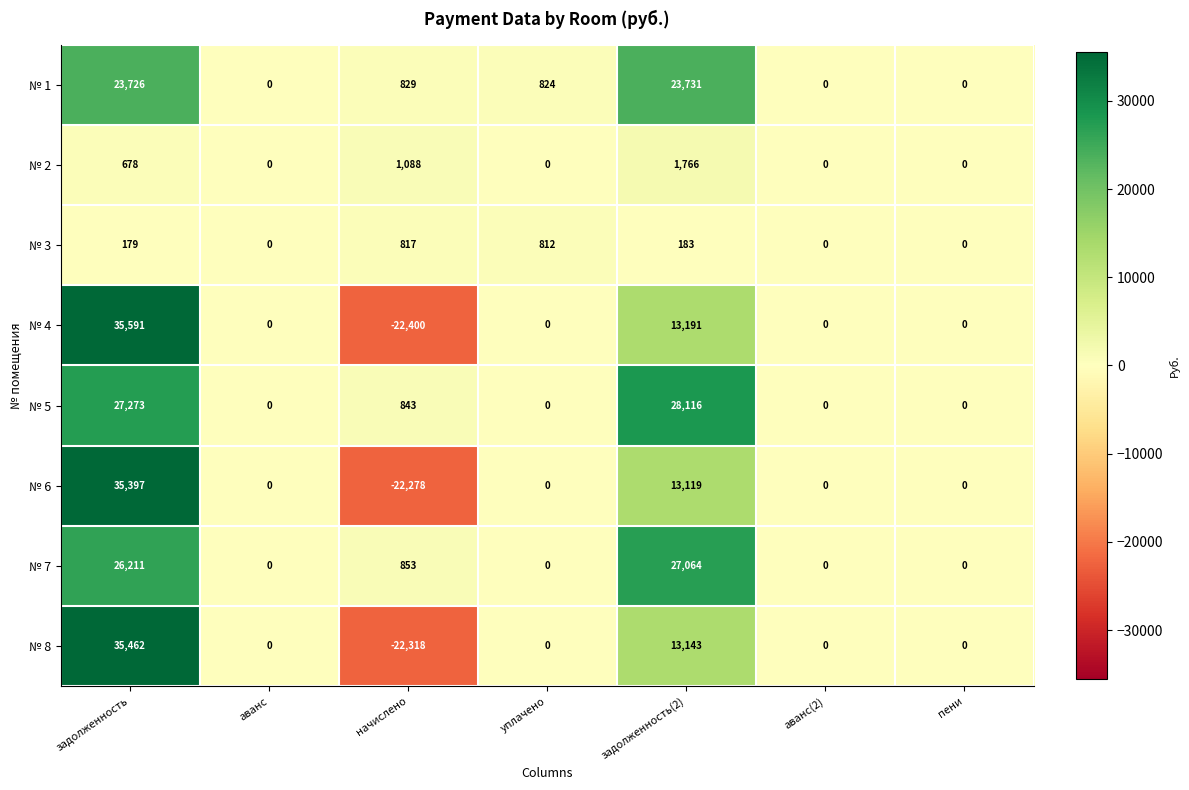

At which label does № 6 first exceed 0?

задолженность